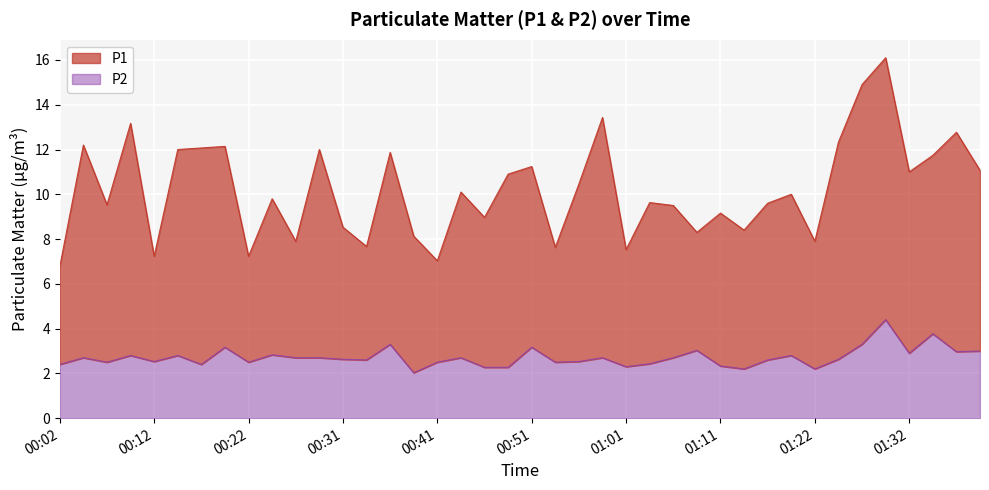

Which series has the largest range (max minus min)?

P1